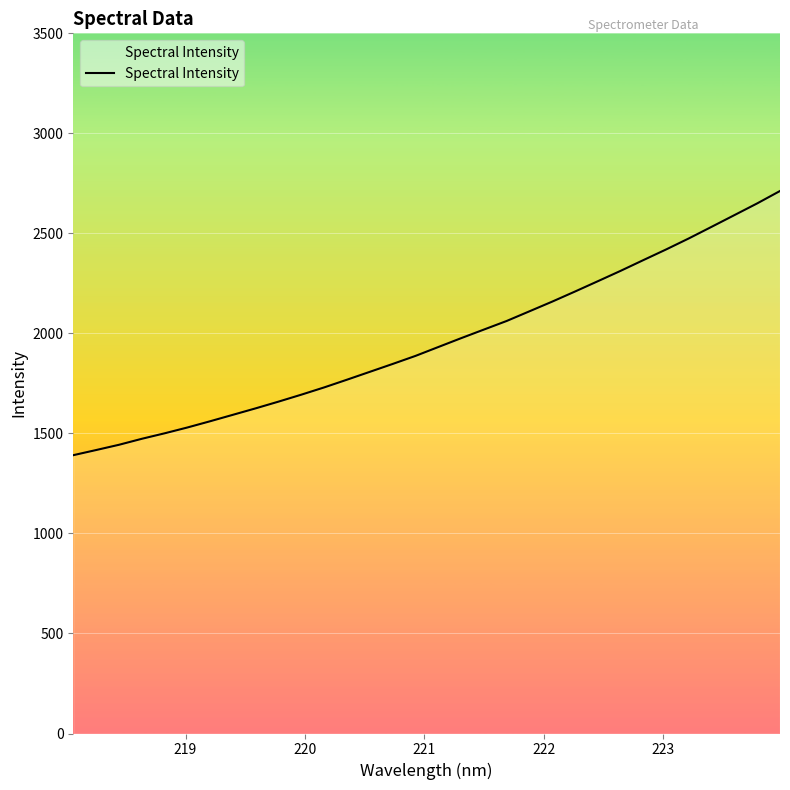

What is the minimum value shown in the chart?

1391.3